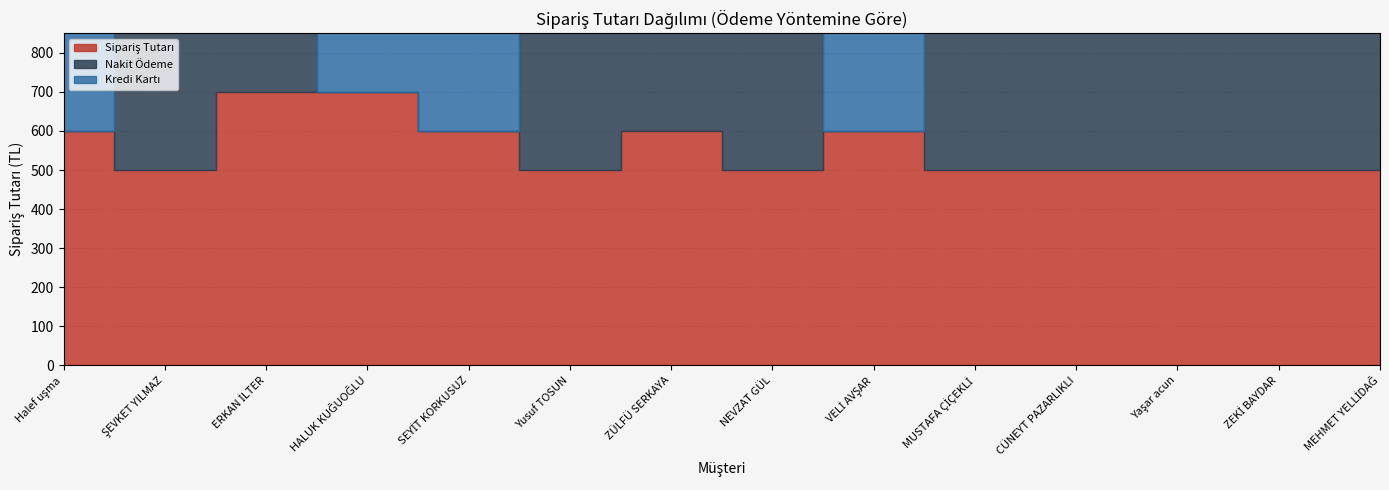

At which label is Nakit Ödeme closest to 349?

ŞEVKET YILMAZ